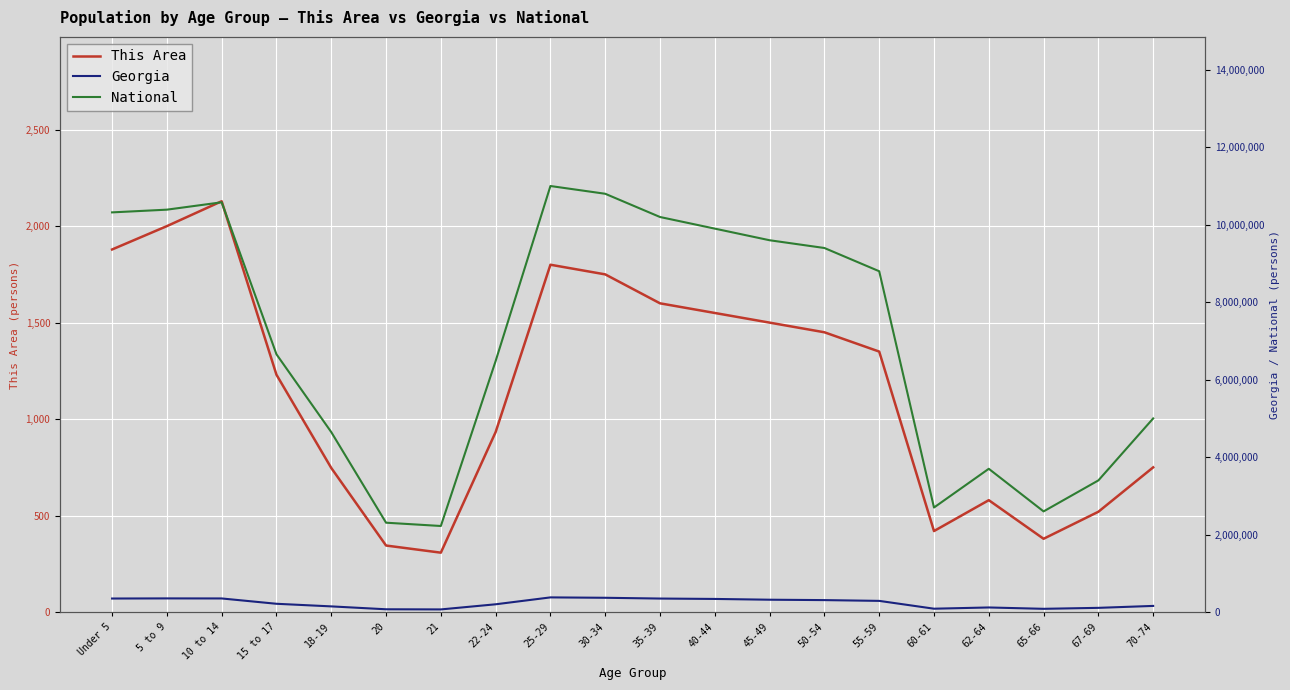

True or false: This Area has more than 1 interior local peaks.

True